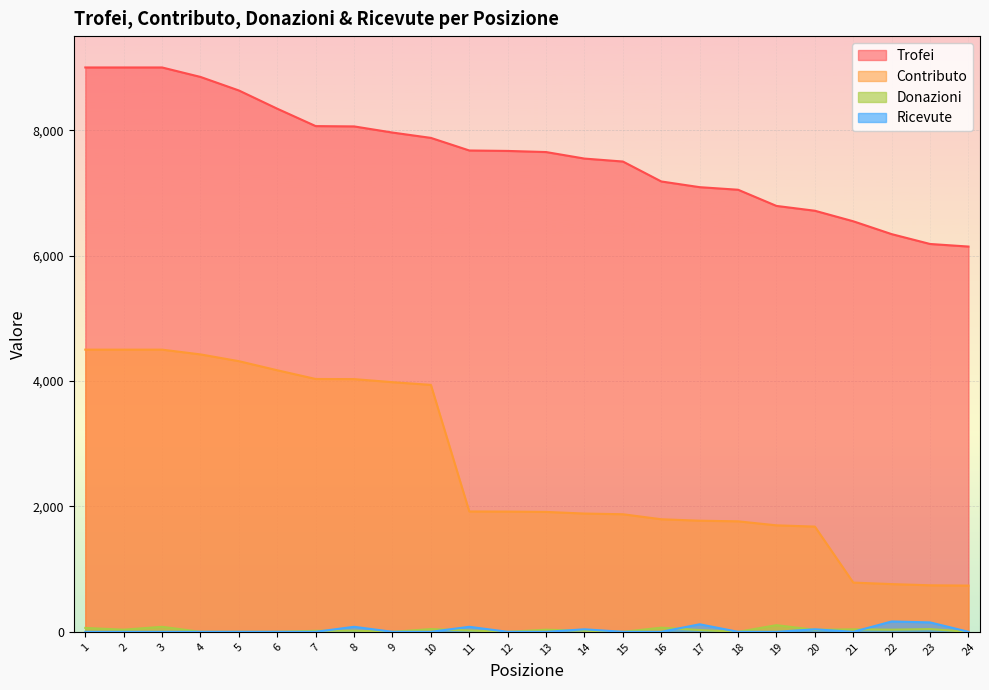

Is it true that Contributo equals 1678 at 20?

True